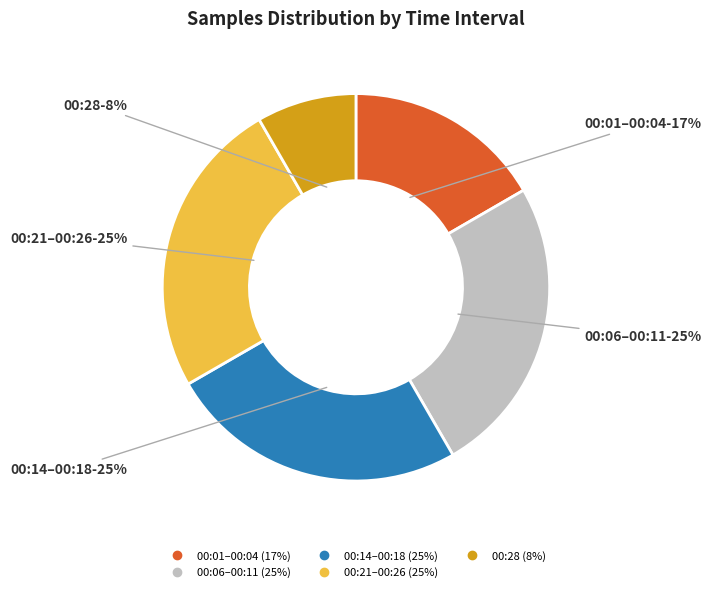

To the nearest percent, what is the difference between the largest and smallest slice percentages?

17%